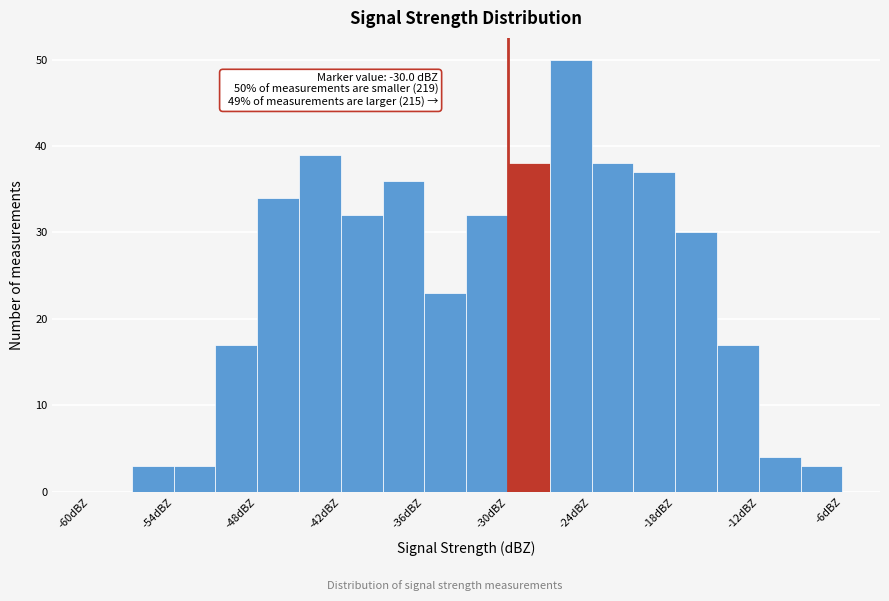

Read against the x-axis, roughly where is the centre of the tallest bar?

-25